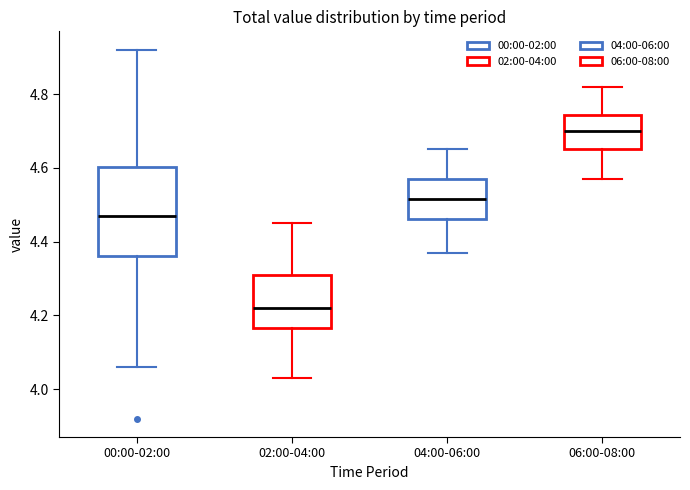

Reading left to right, read every box against the y-axis: the position of its median line, the range the box covers, and the ends of its whiskers. The values are not printed on the chart, so give them approximately, as read against the axis.

00:00-02:00: median 4.48, box 4.36 to 4.60, whiskers 4.06 to 4.92
02:00-04:00: median 4.22, box 4.16 to 4.32, whiskers 4.04 to 4.46
04:00-06:00: median 4.52, box 4.46 to 4.58, whiskers 4.38 to 4.66
06:00-08:00: median 4.70, box 4.66 to 4.74, whiskers 4.58 to 4.82